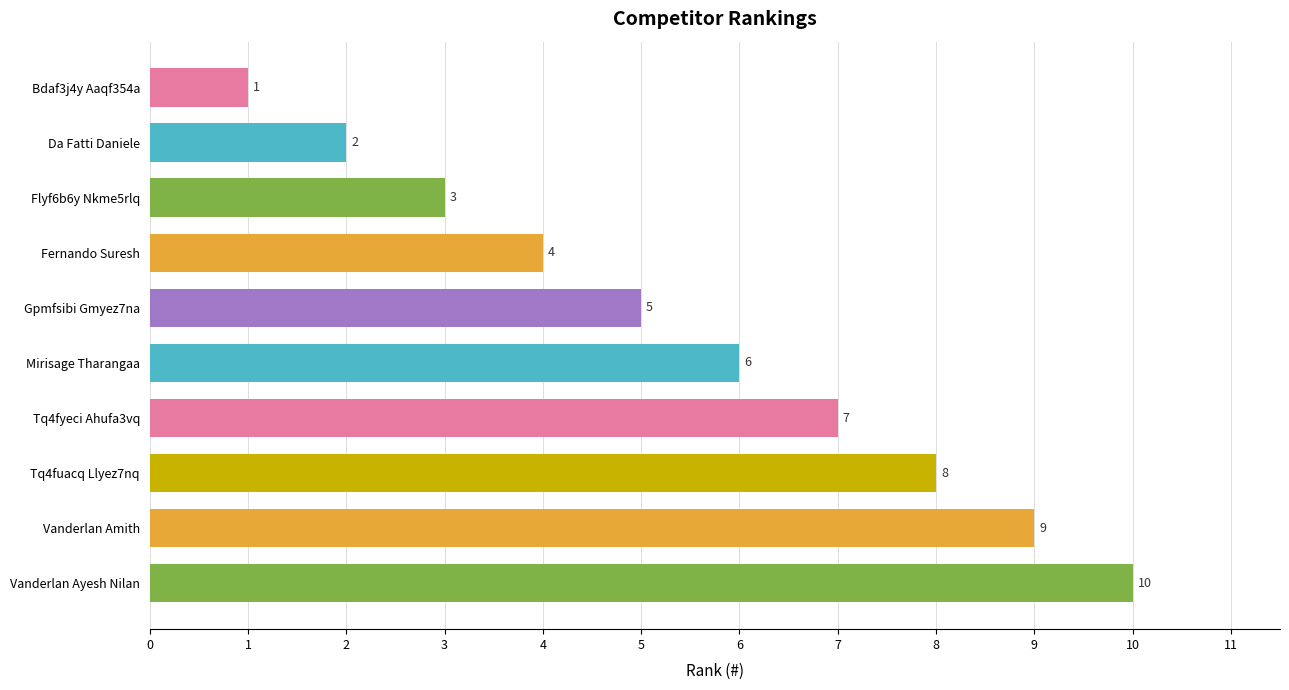

At which label is the value closest to 5?

Gpmfsibi Gmyez7na